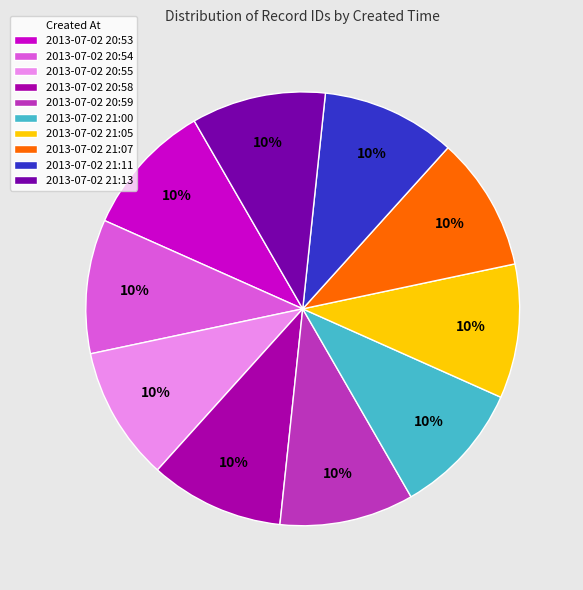

Combined, do 2013-07-02 20:53 and 2013-07-02 21:11 account for over 50%?

No